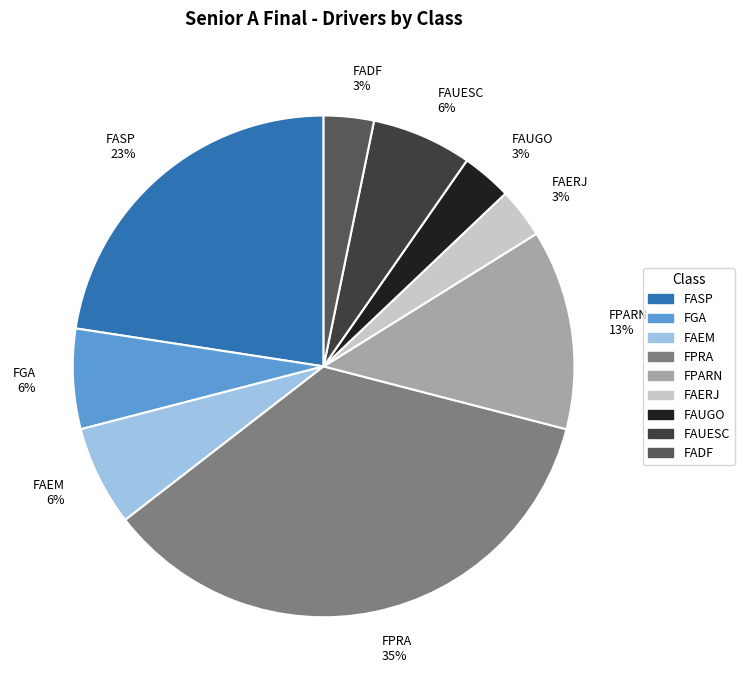

What percentage is the FPARN slice, to the nearest percent?

13%